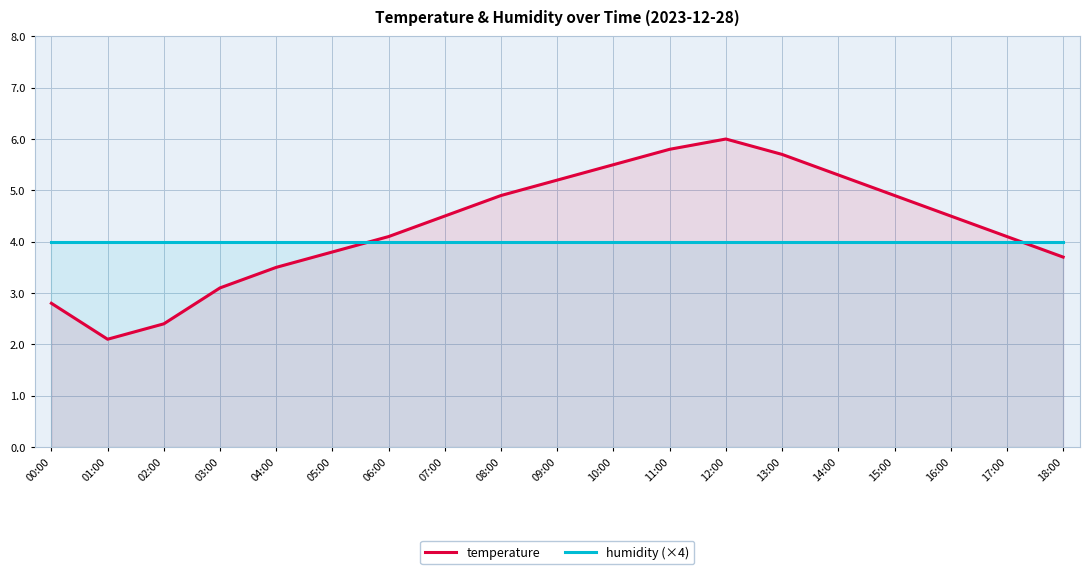

What is the difference between the maximum and second lowest values in the temperature series?

3.6